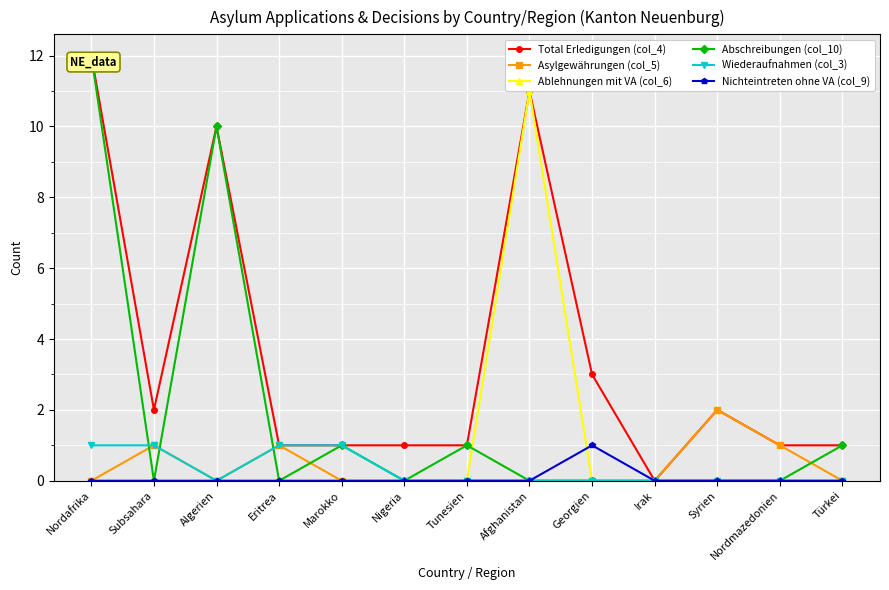

What is the highest value of the Nichteintreten ohne VA (col_9) series?

1